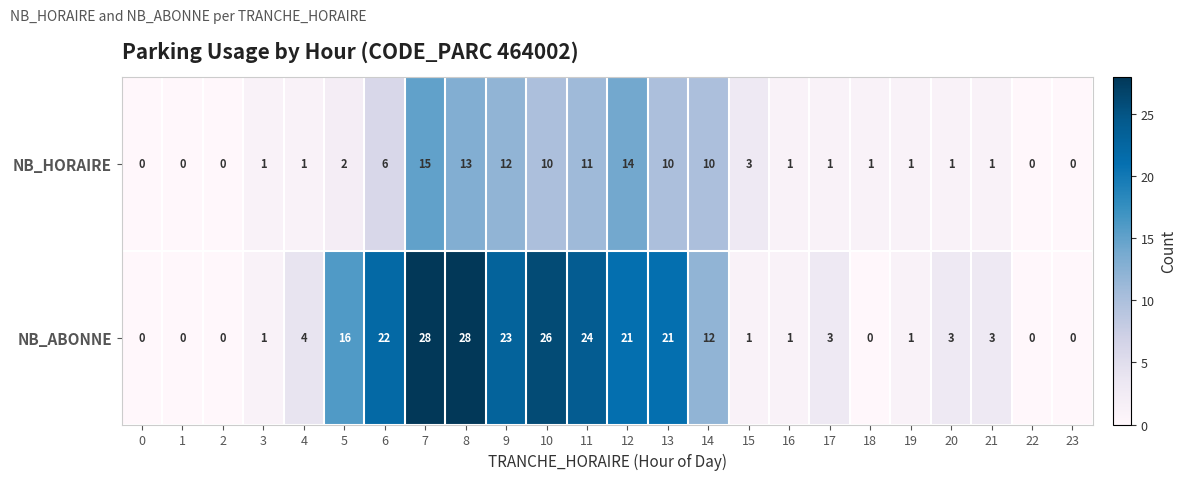

List the series in order of their overall mean, highest first.

NB_ABONNE, NB_HORAIRE